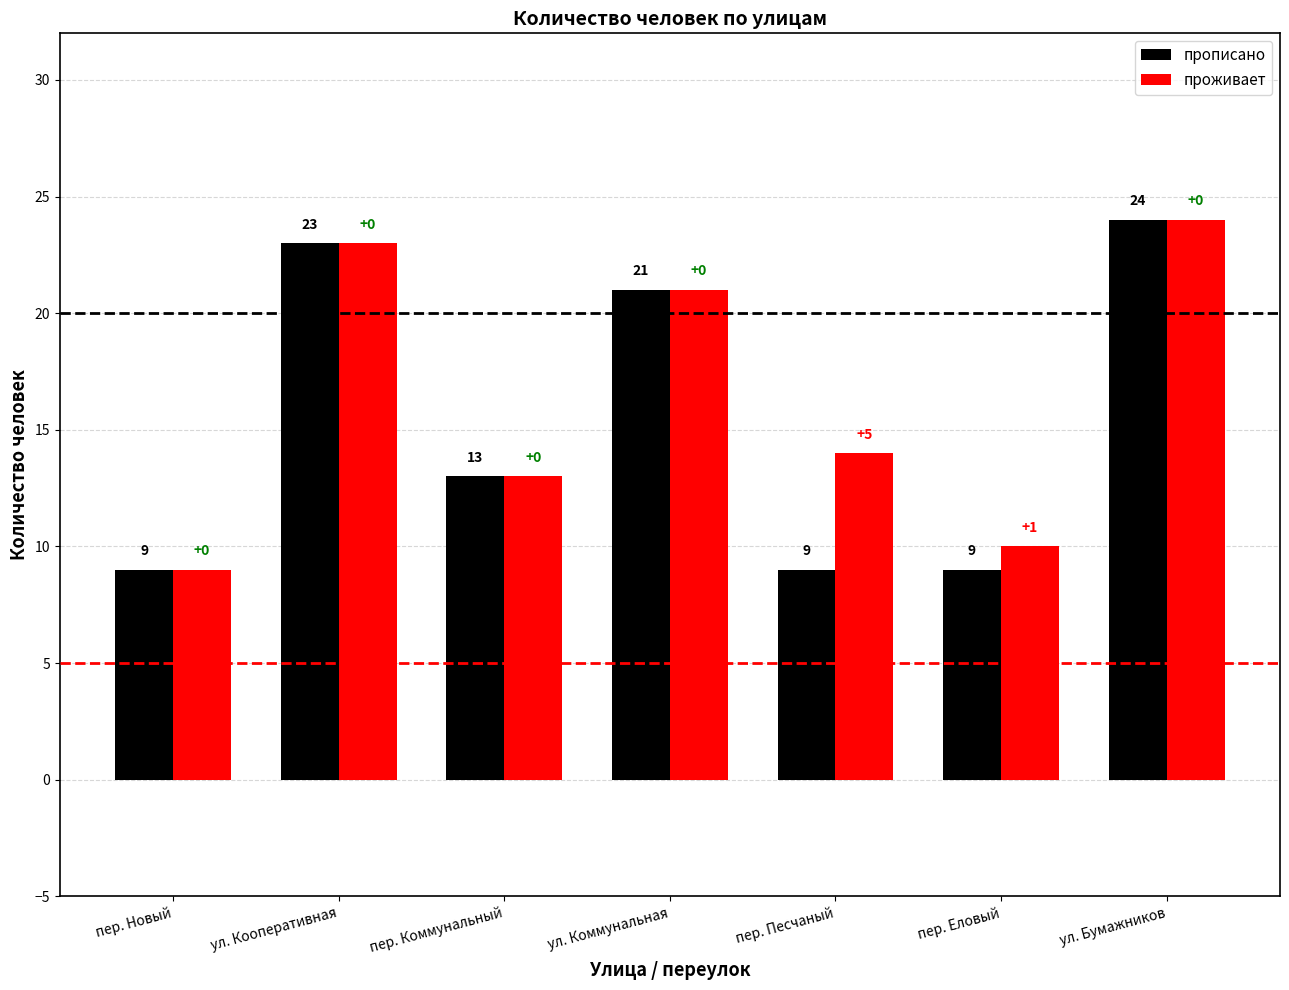

Where is проживает nearest to the value 16?

пер. Песчаный